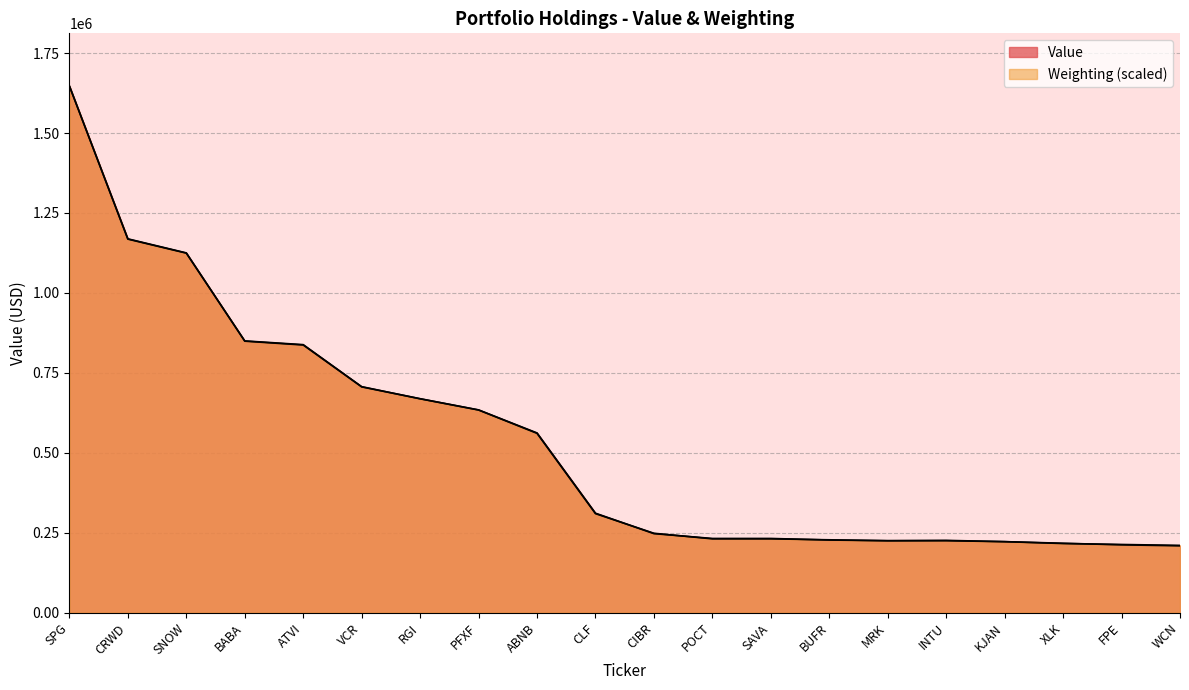

True or false: Weighting has a value of 248218.1 at CIBR.

True